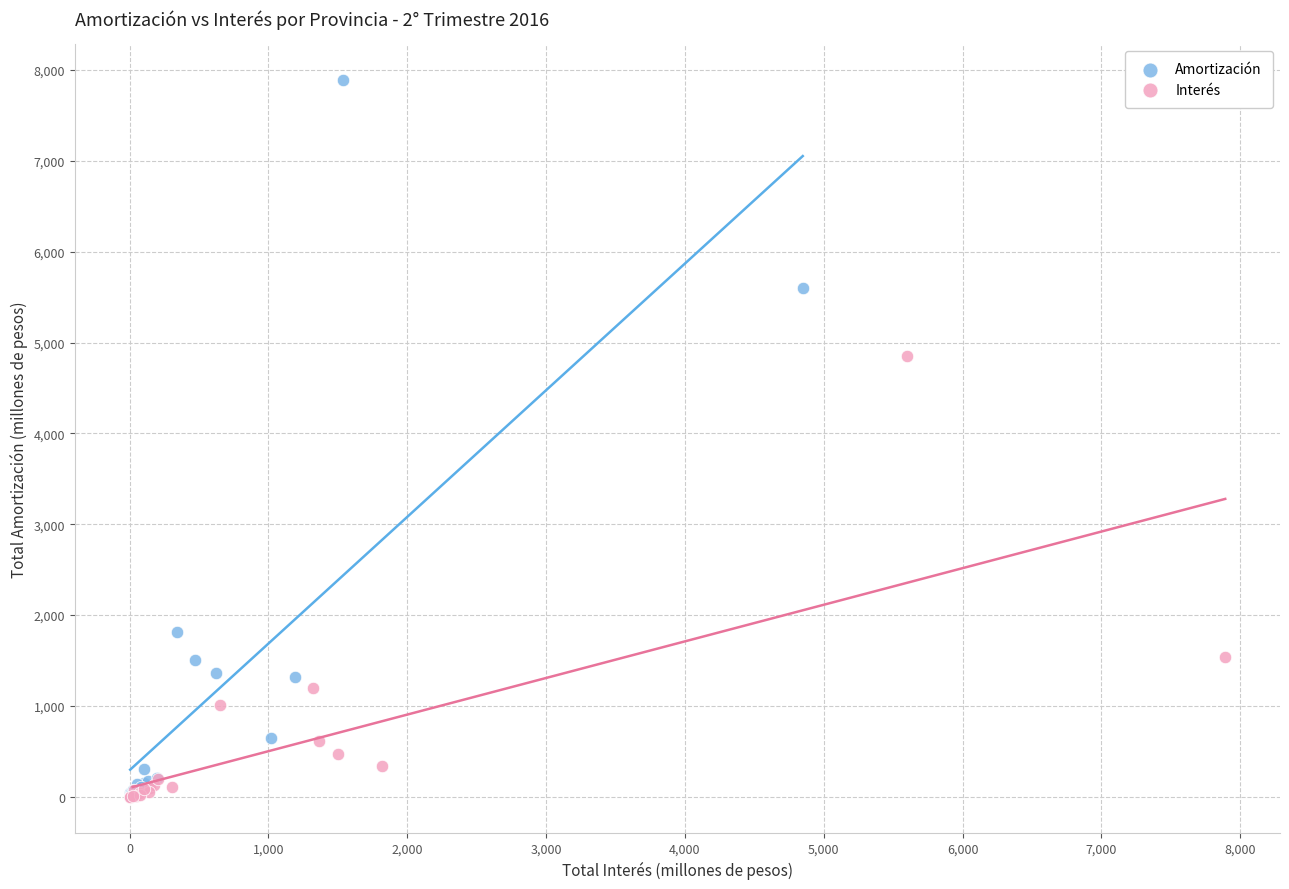

Which series has the largest Y range (max minus min)?

Amortización